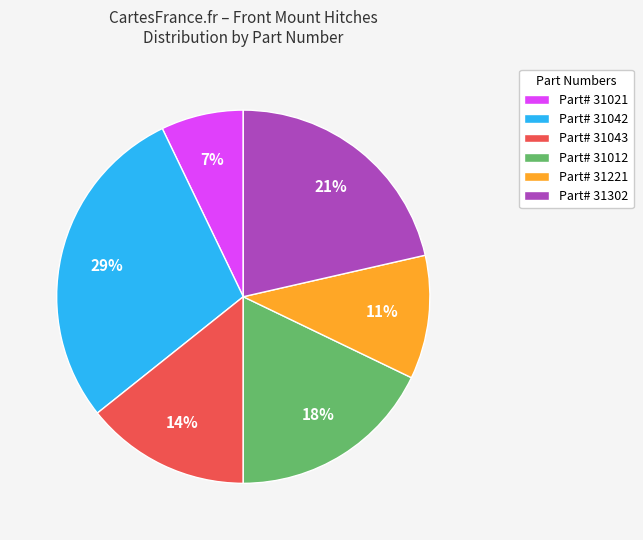

How many segments does this pie chart have?

6